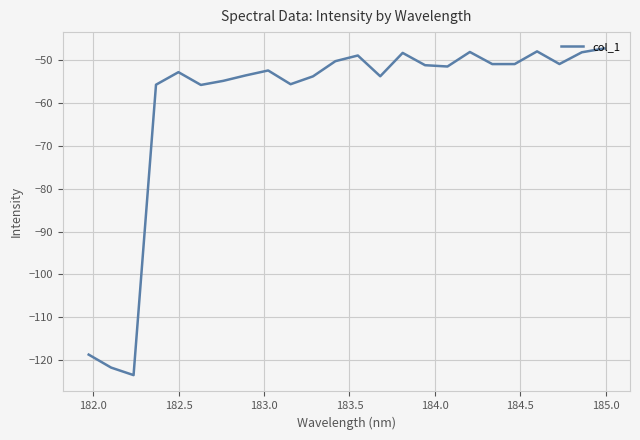

What is the difference between the maximum and minimum values?

76.2